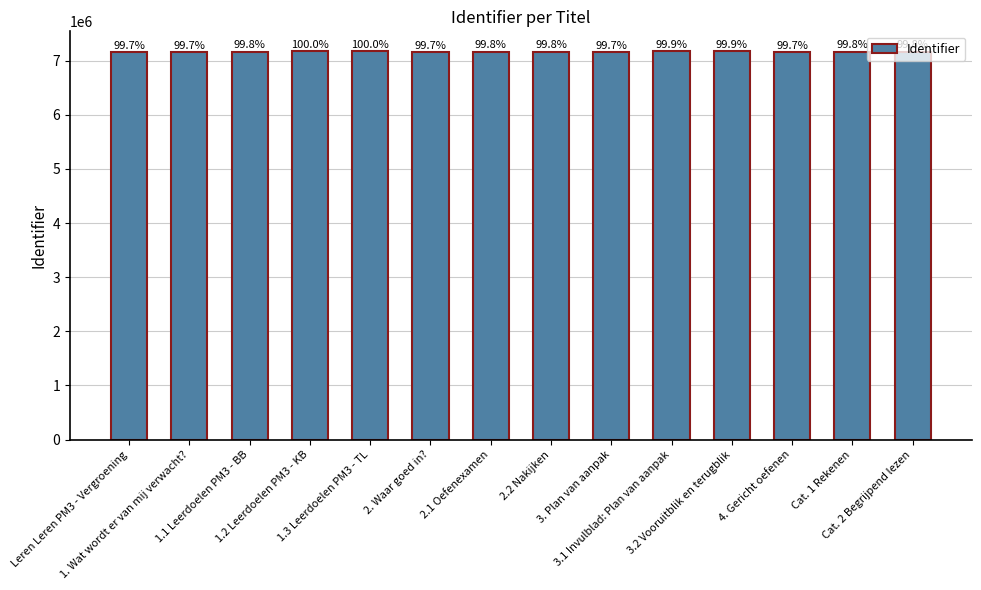

How many bars are there in total?

14